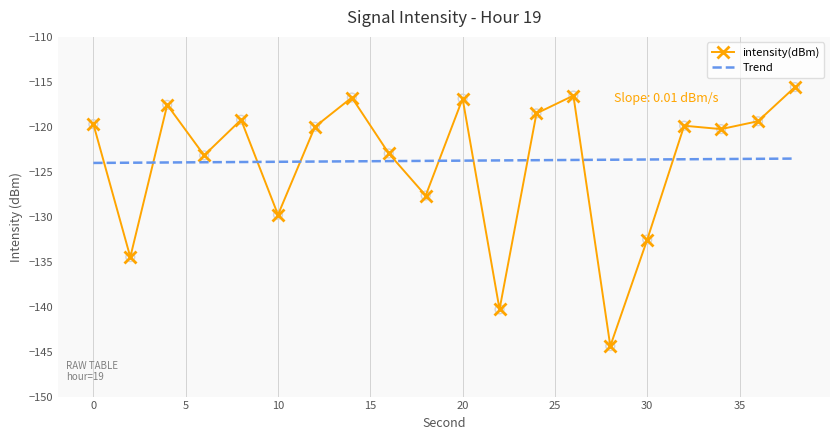

Between 18 and 12, which is larger?

12